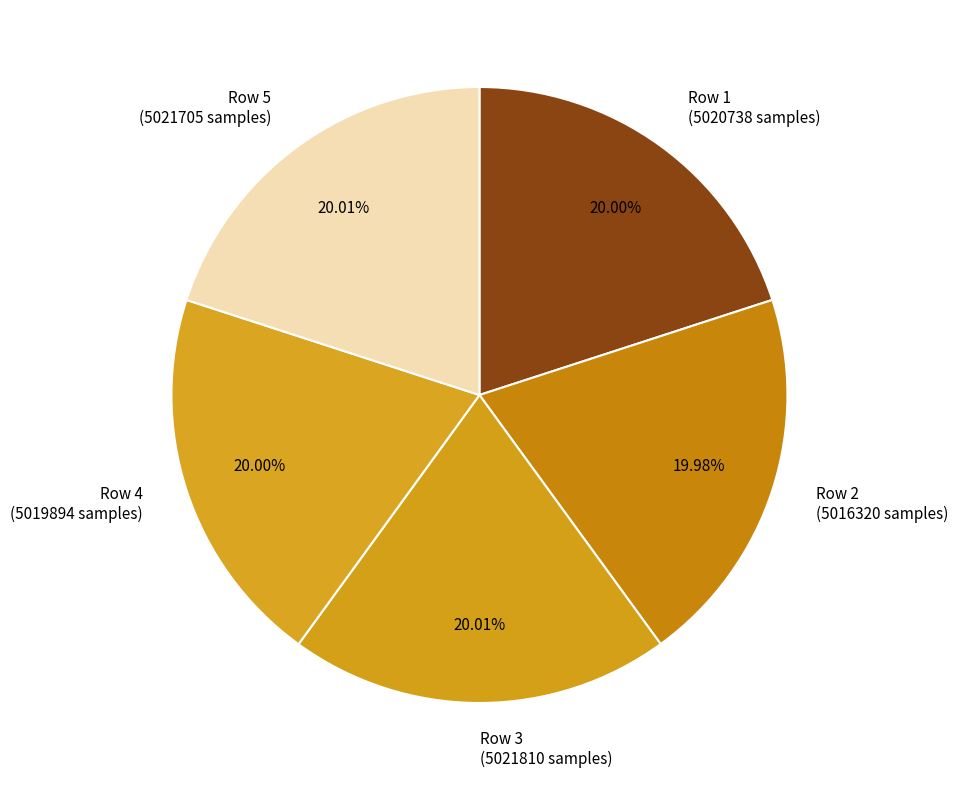

What is the ratio of the value at Row 5 (5021705 samples) to the value at Row 2 (5016320 samples)?

1.0